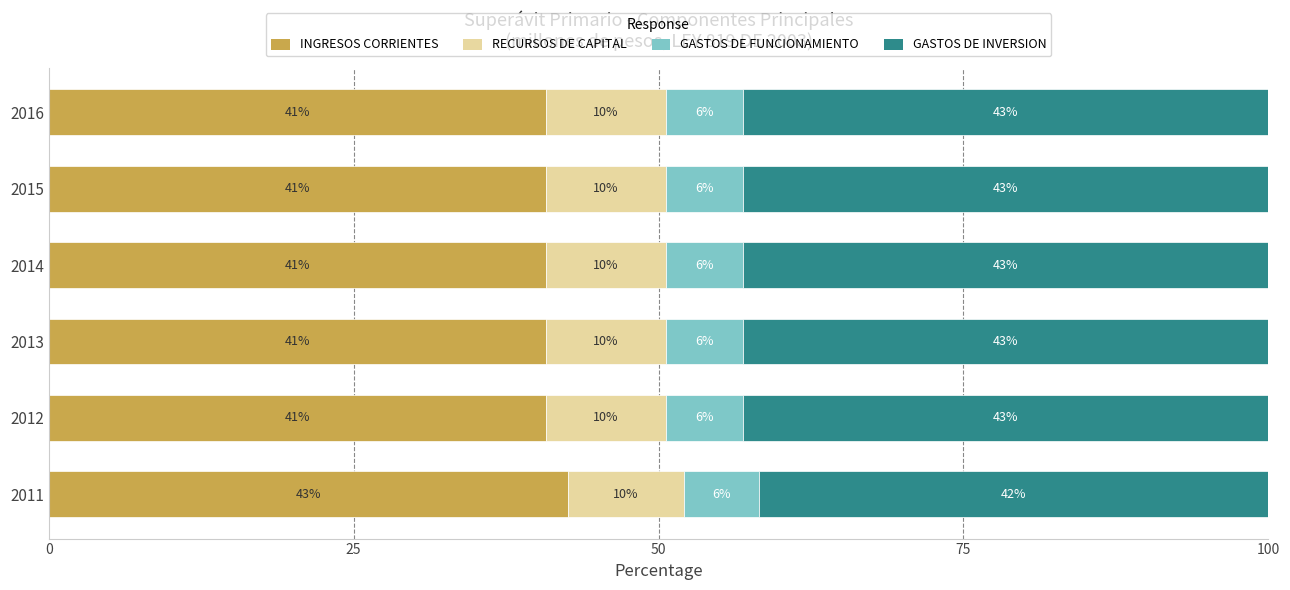

What are all the series names shown in the legend?

INGRESOS CORRIENTES, RECURSOS DE CAPITAL, GASTOS DE FUNCIONAMIENTO, GASTOS DE INVERSION